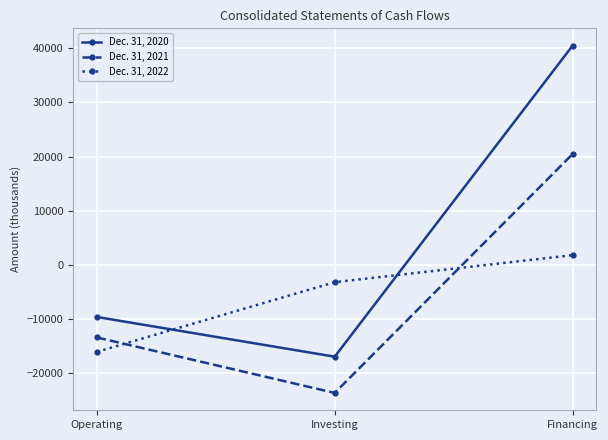

The Dec. 31, 2021 series shows 20452 at Financing. True or false?

True